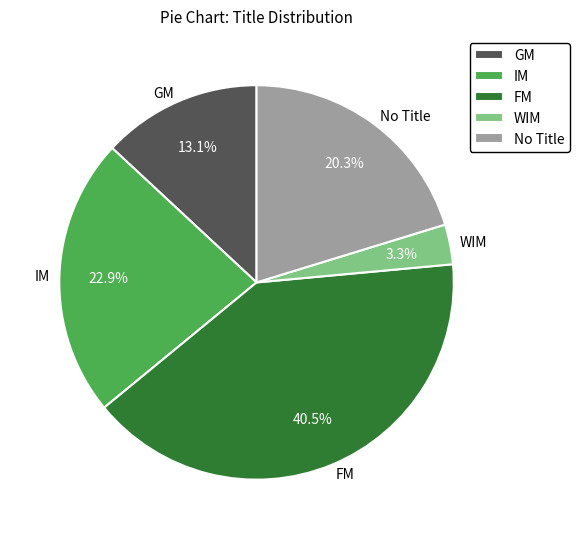

Do GM and WIM together represent more than half of the pie?

No